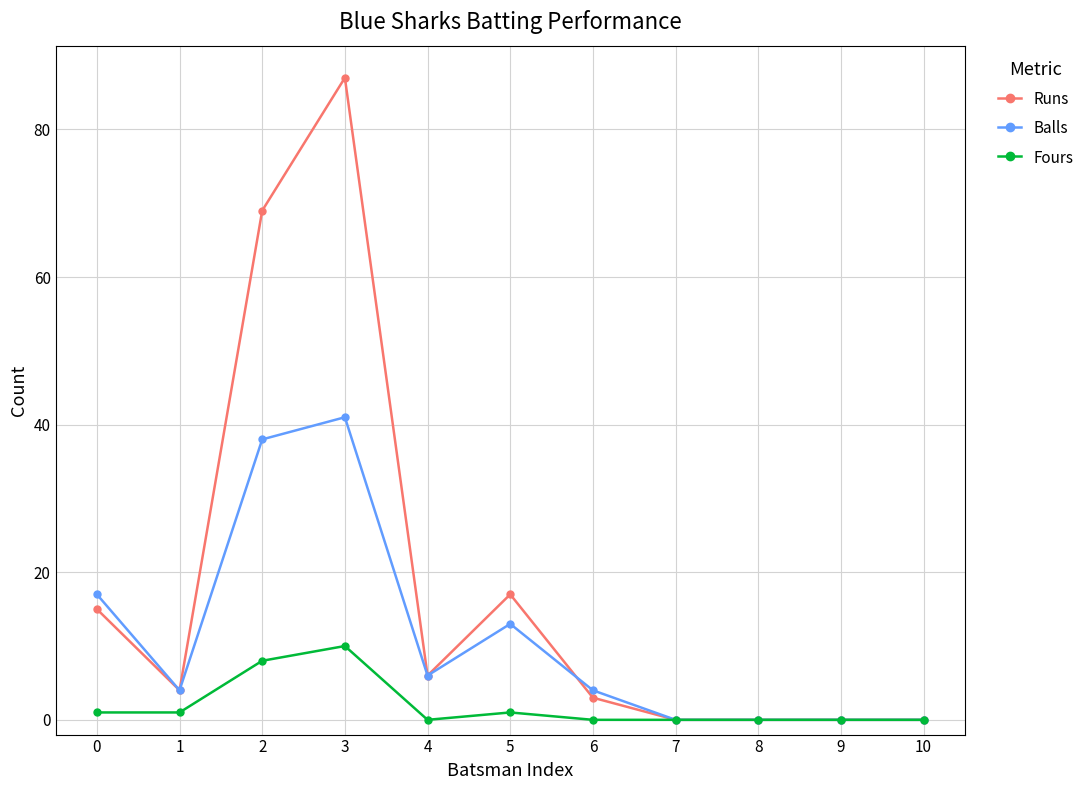

How many lines are shown in the chart?

3